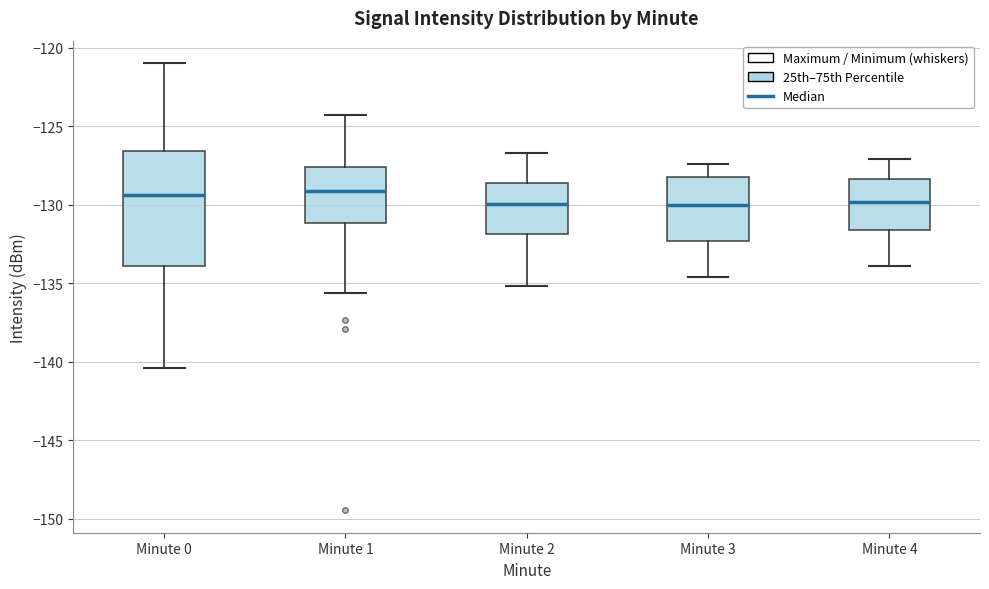

Reading left to right, transcribe this box plot: for each box, give where its median line is, the range the box spans, and where its two whiskers end, as read against the y-axis. The values are not printed on the chart, so give them approximately, as read against the axis.

Minute 0: median -129.5, box -134.0 to -126.5, whiskers -140.5 to -121.0
Minute 1: median -129.0, box -131.0 to -127.5, whiskers -135.5 to -124.5
Minute 2: median -130.0, box -132.0 to -128.5, whiskers -135.0 to -126.5
Minute 3: median -130.0, box -132.5 to -128.0, whiskers -134.5 to -127.5
Minute 4: median -130.0, box -131.5 to -128.5, whiskers -134.0 to -127.0